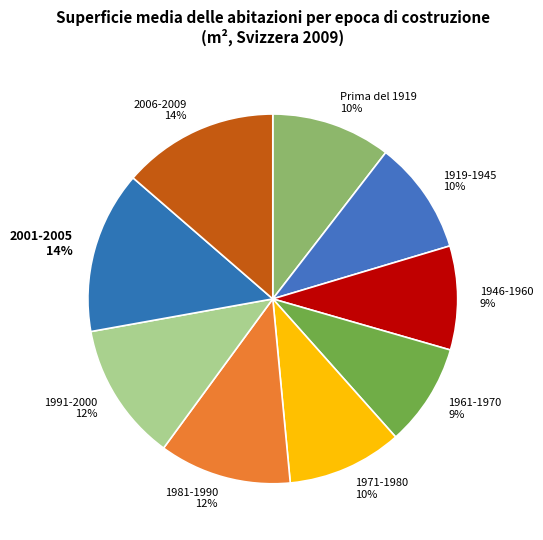

Does any single category account for the majority?

No